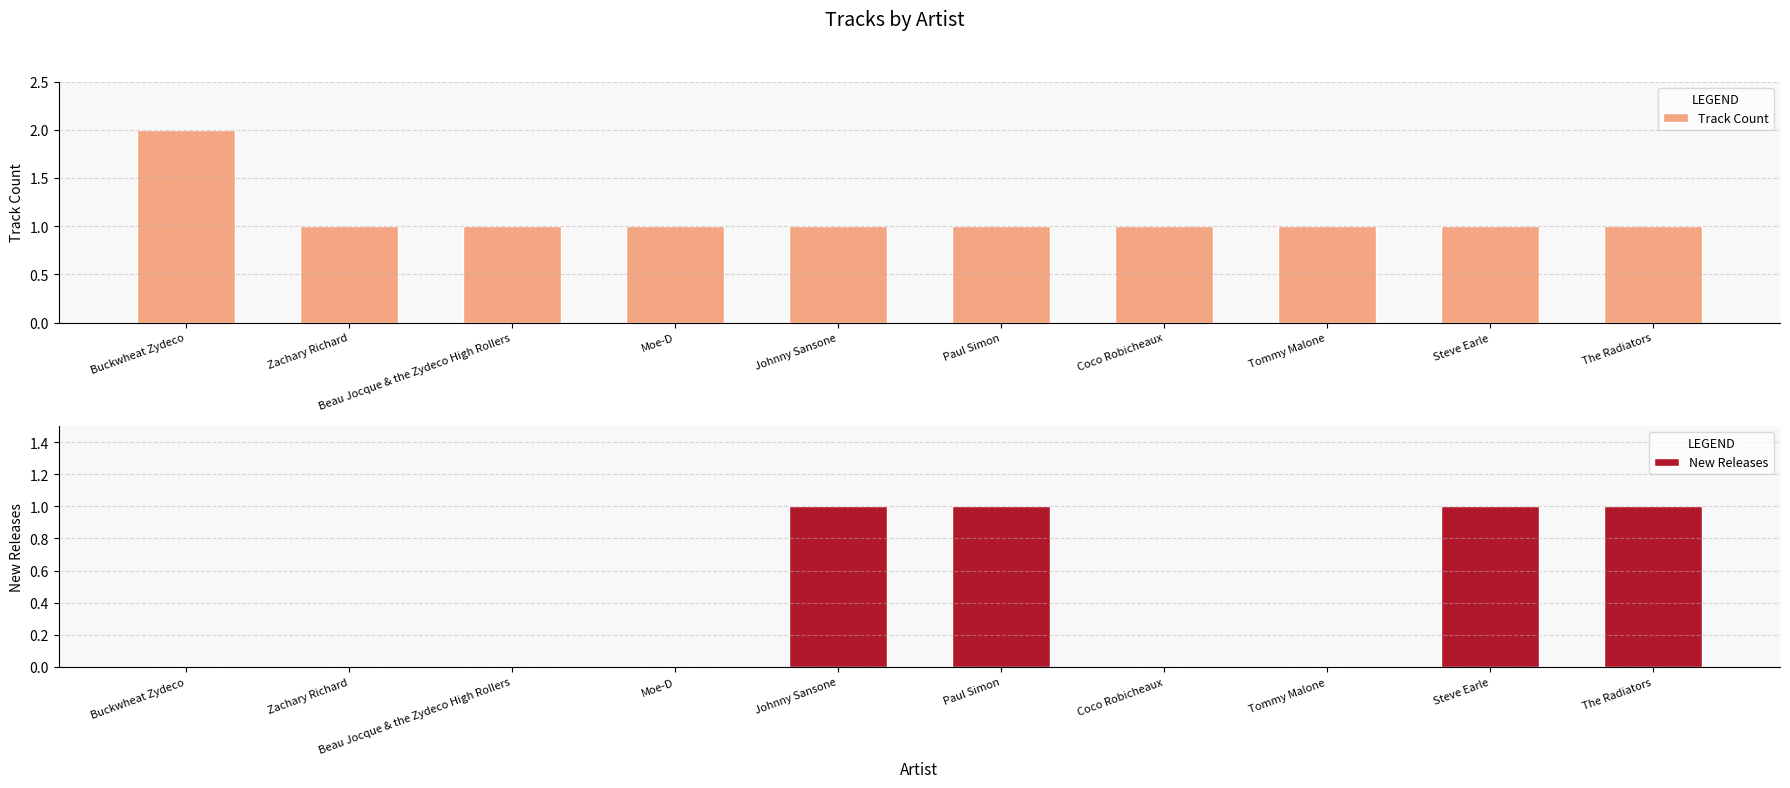

Reading right to left, extract all data points from this chart.

Track Count: The Radiators=1	Steve Earle=1	Tommy Malone=1	Coco Robicheaux=1	Paul Simon=1	Johnny Sansone=1	Moe-D=1	Beau Jocque & the Zydeco High Rollers=1	Zachary Richard=1	Buckwheat Zydeco=2
New Releases: The Radiators=1	Steve Earle=1	Tommy Malone=0	Coco Robicheaux=0	Paul Simon=1	Johnny Sansone=1	Moe-D=0	Beau Jocque & the Zydeco High Rollers=0	Zachary Richard=0	Buckwheat Zydeco=0